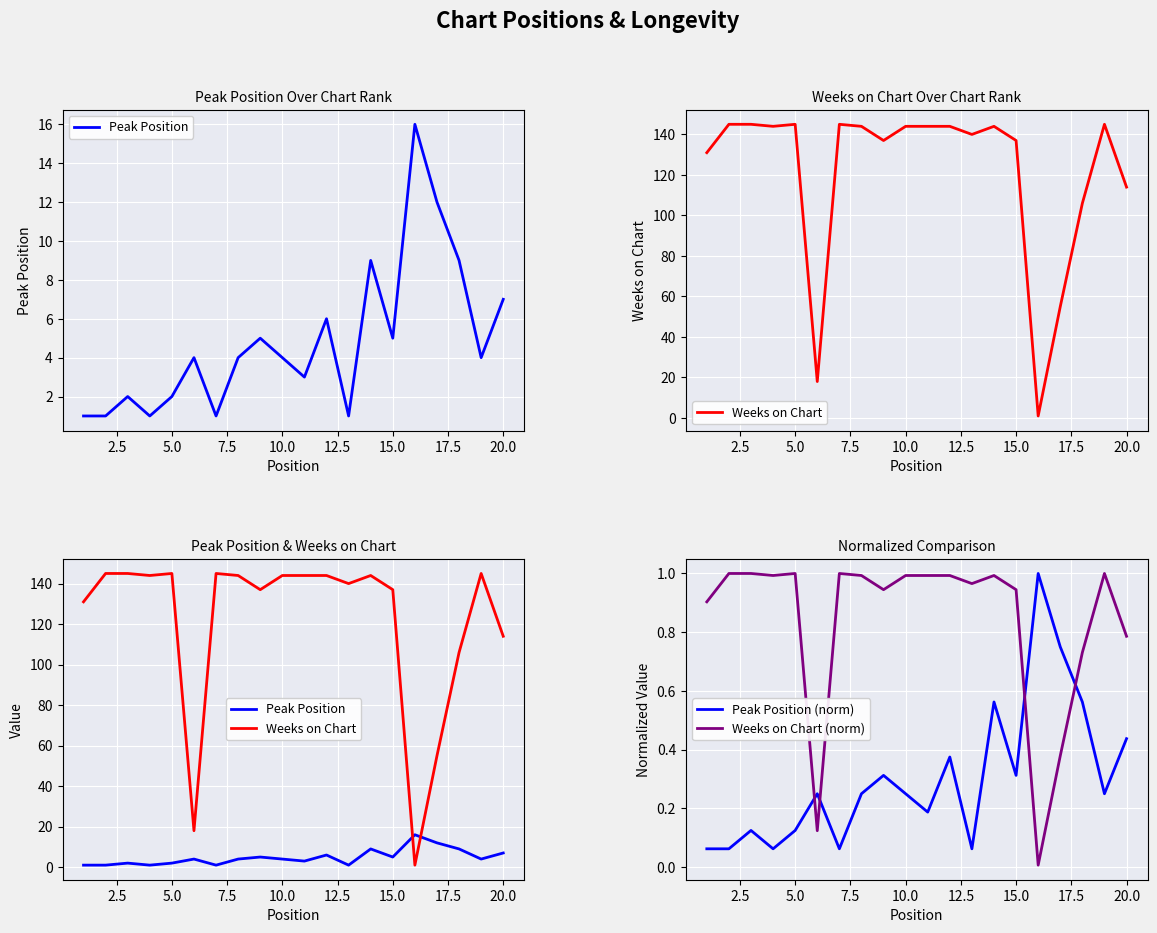

Is it true that Peak Position (norm) equals 0.2 at 20.0?

False